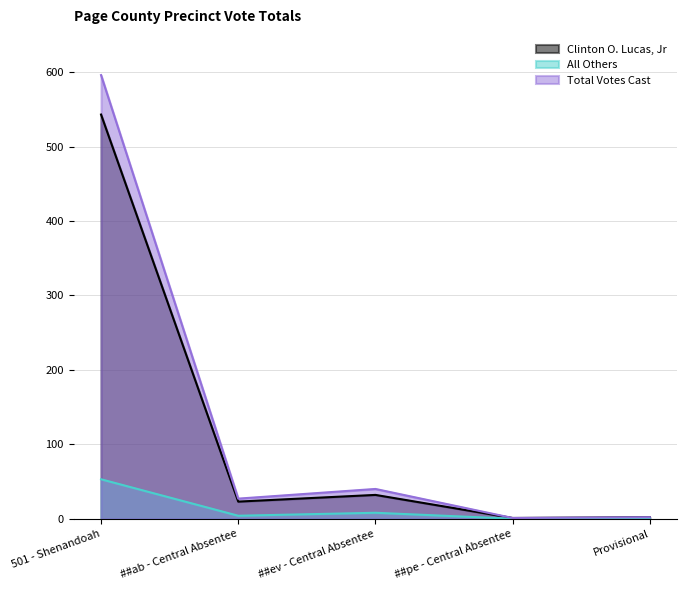

What is the total value across all series at ##ab - Central Absentee?

54